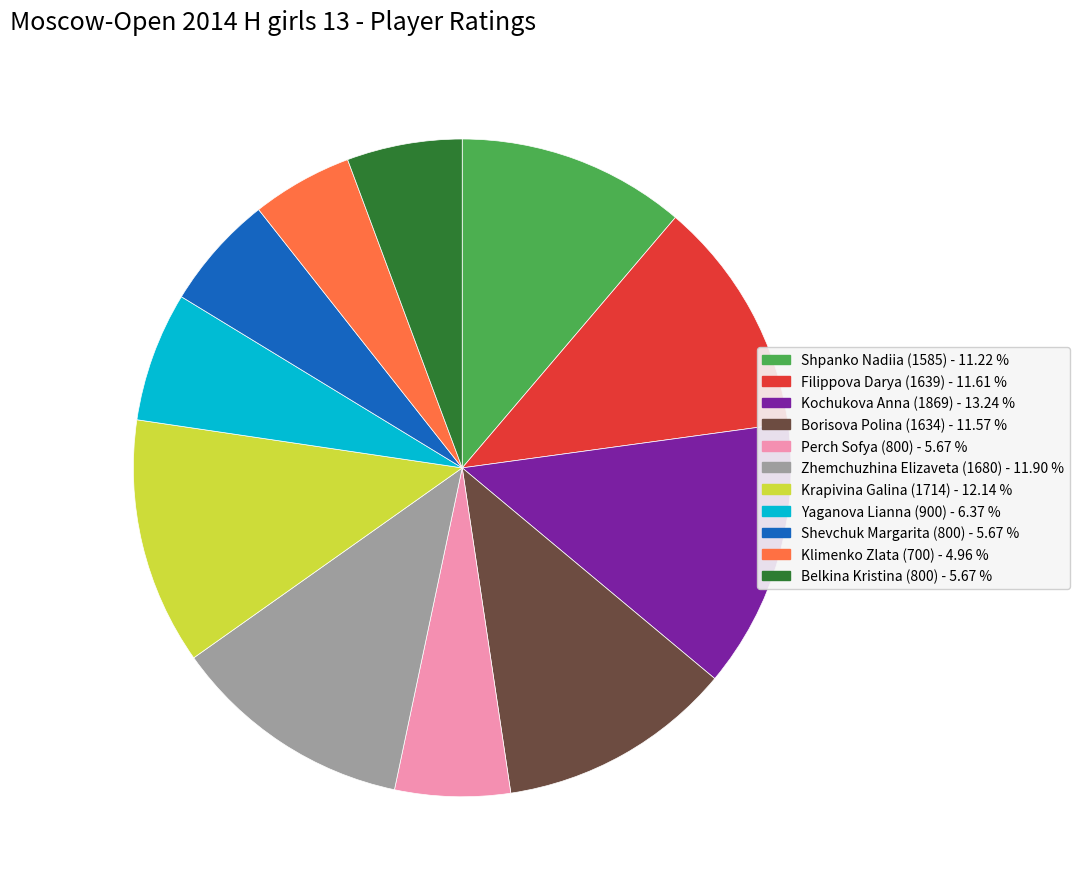

Does any single category account for the majority?

No